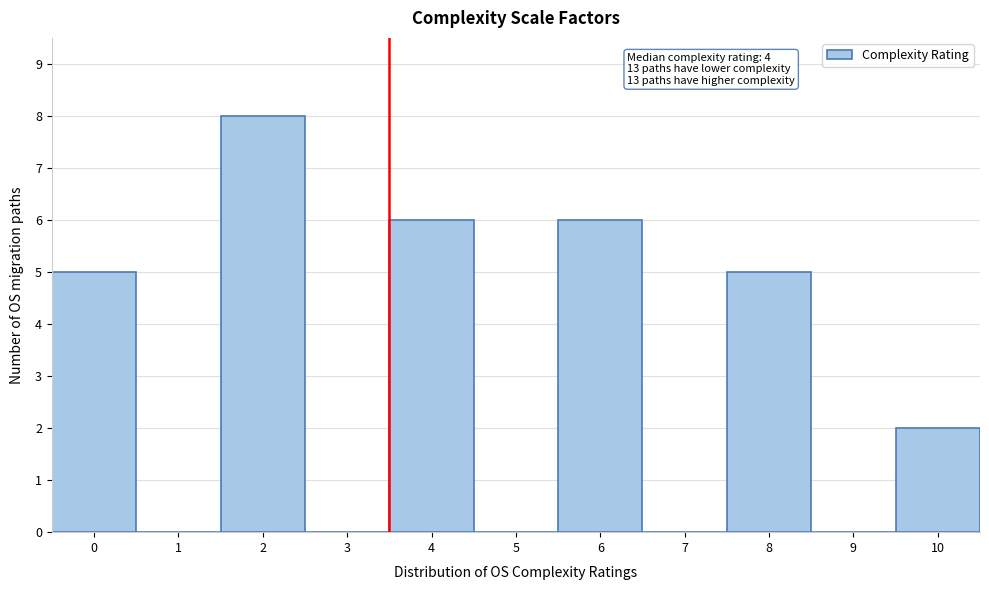

Reading left to right, transcribe all the data shown in this chart.

0=5	1=0	2=8	3=0	4=6	5=0	6=6	7=0	8=5	9=0	10=2